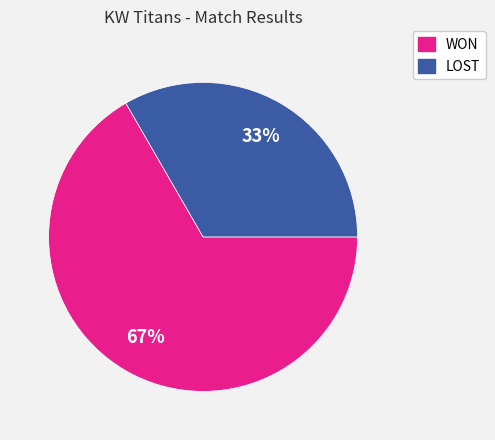

What is the largest slice in the pie chart?

WON